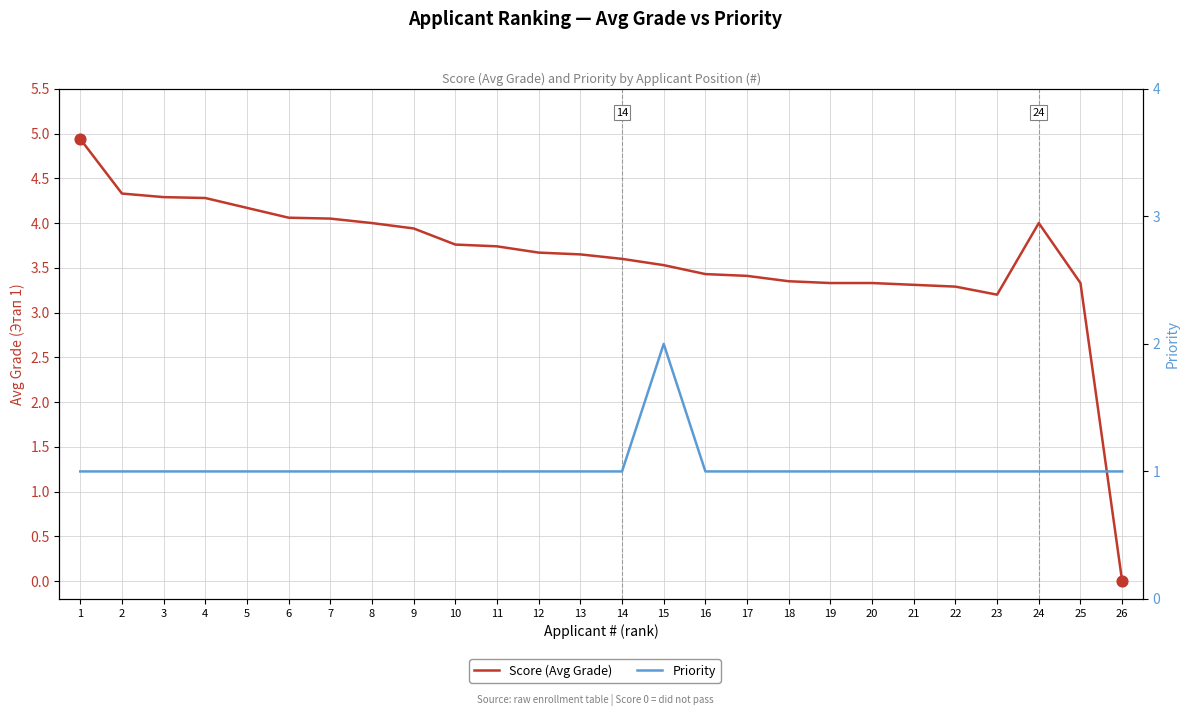

At how many categories does at least one series exceed 0?

26